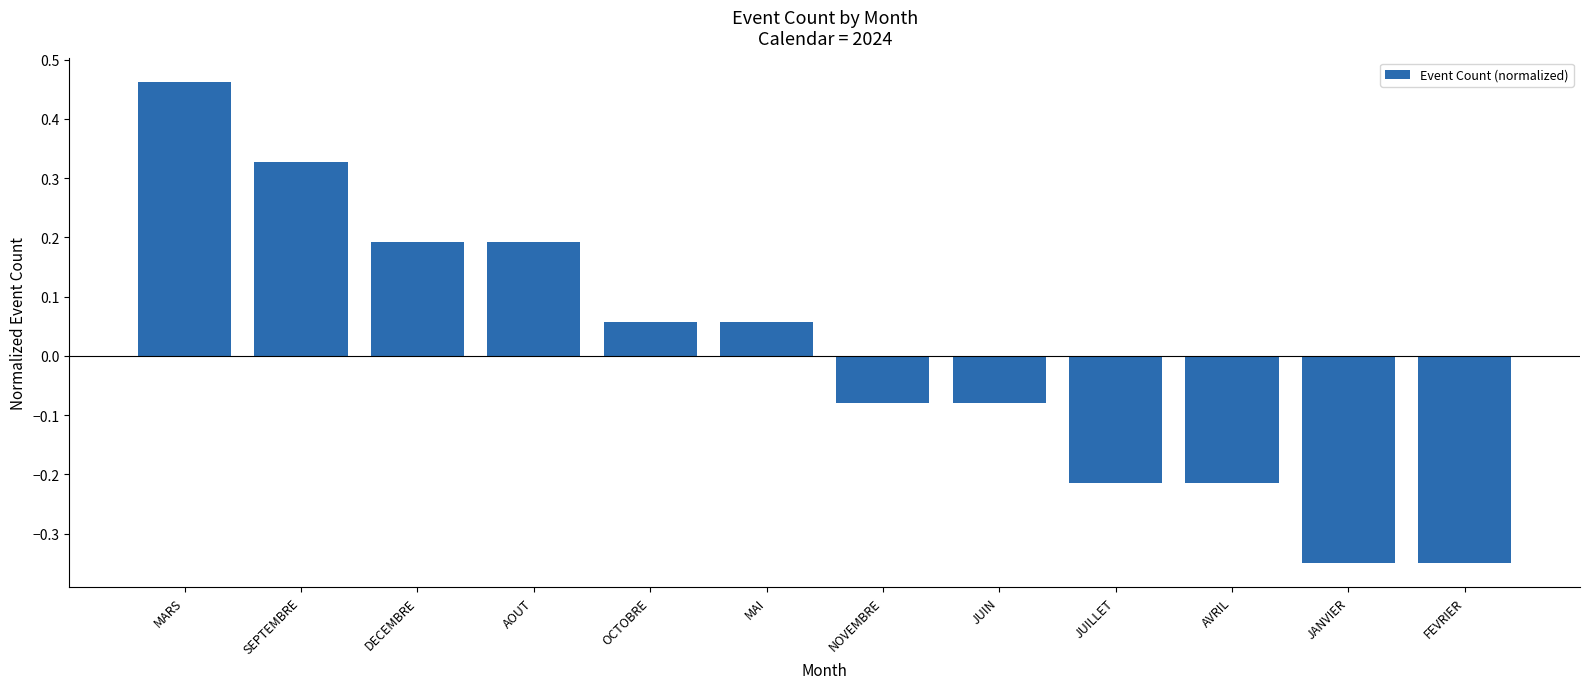

What is the label of the 11th bar from the left?

JANVIER